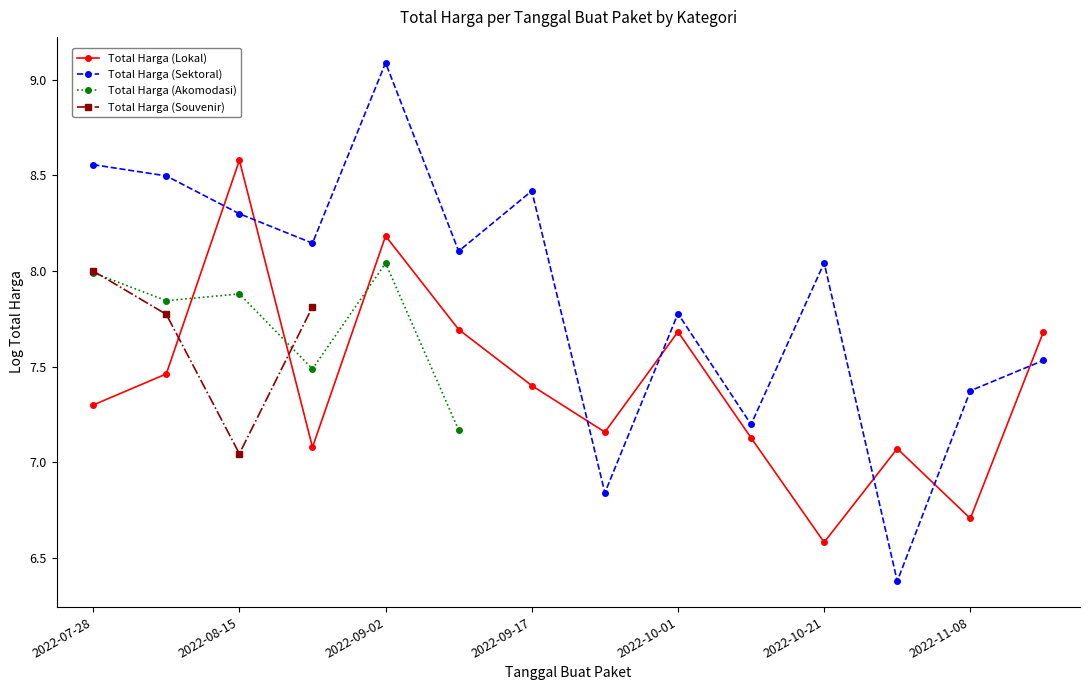

What is the lowest value of the Total Harga (Sektoral) series?

6.4